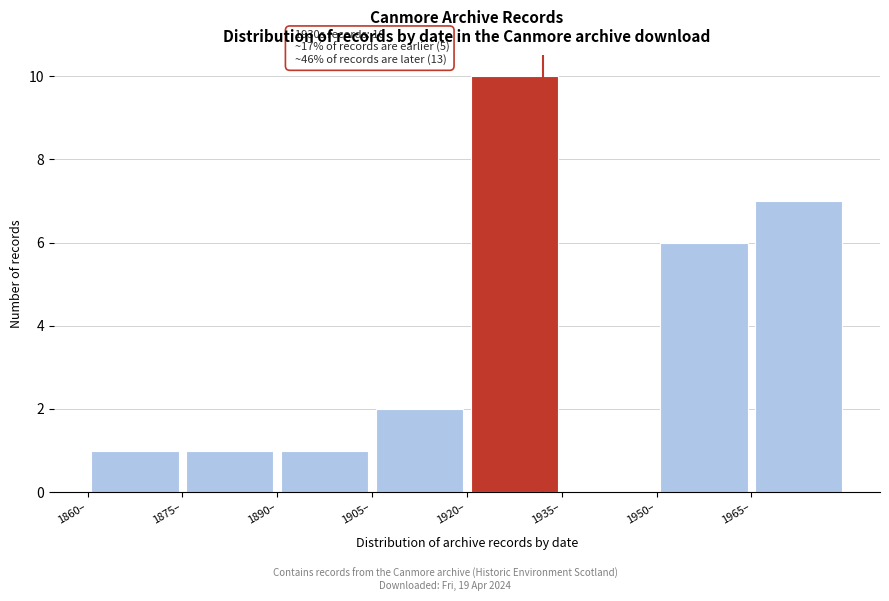

Over which range of the x-axis is the bar tallest?

1920 to 1935